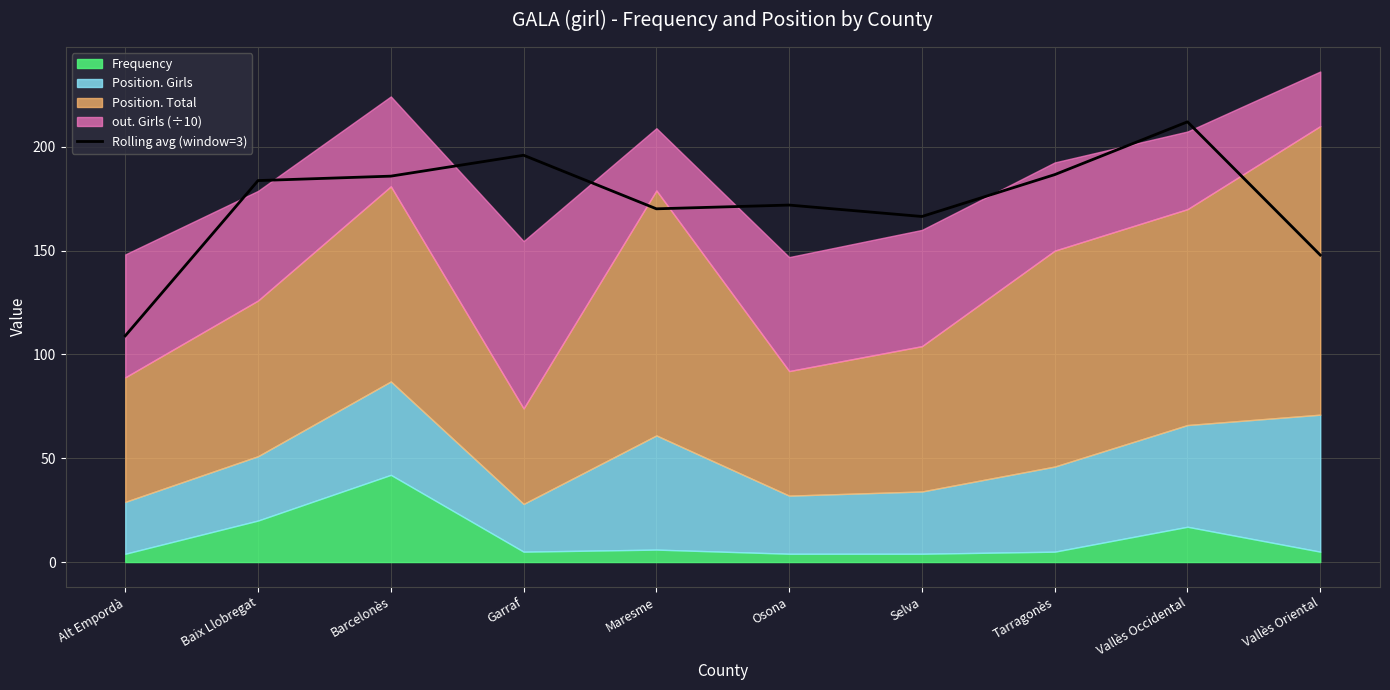

Reading right to left, what are all the values shown in this chart?

Vallès Oriental=147.9	Vallès Occidental=212.1	Tarragonès=186.6	Selva=166.5	Osona=172.0	Maresme=170.2	Garraf=196.0	Barcelonès=185.9	Baix Llobregat=183.8	Alt Empordà=109.0